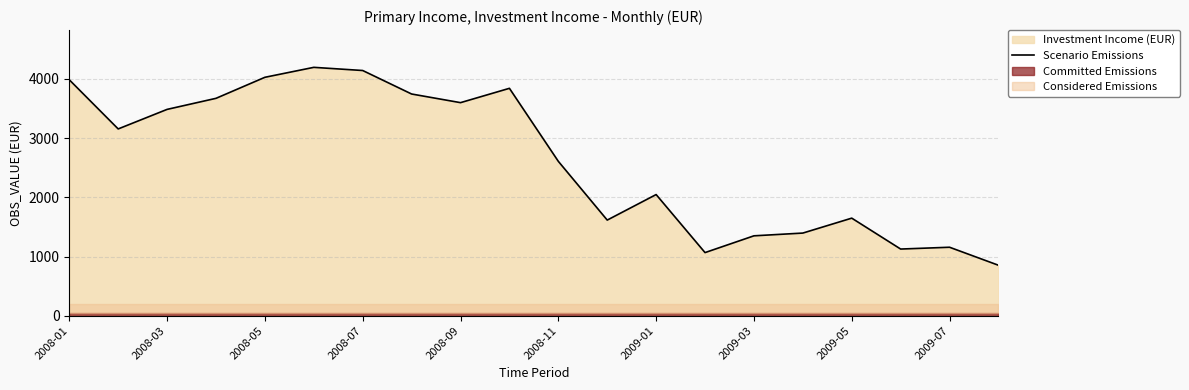

What is the greatest value displayed?

4193.7